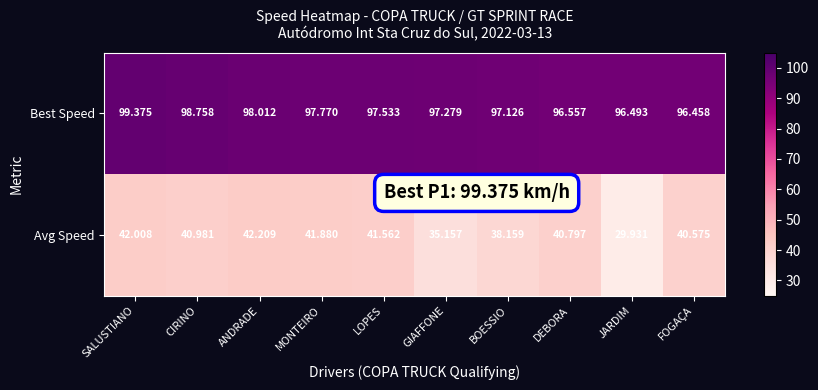

At LOPES, list the series in order from largest to smallest.

Best Speed, Avg Speed